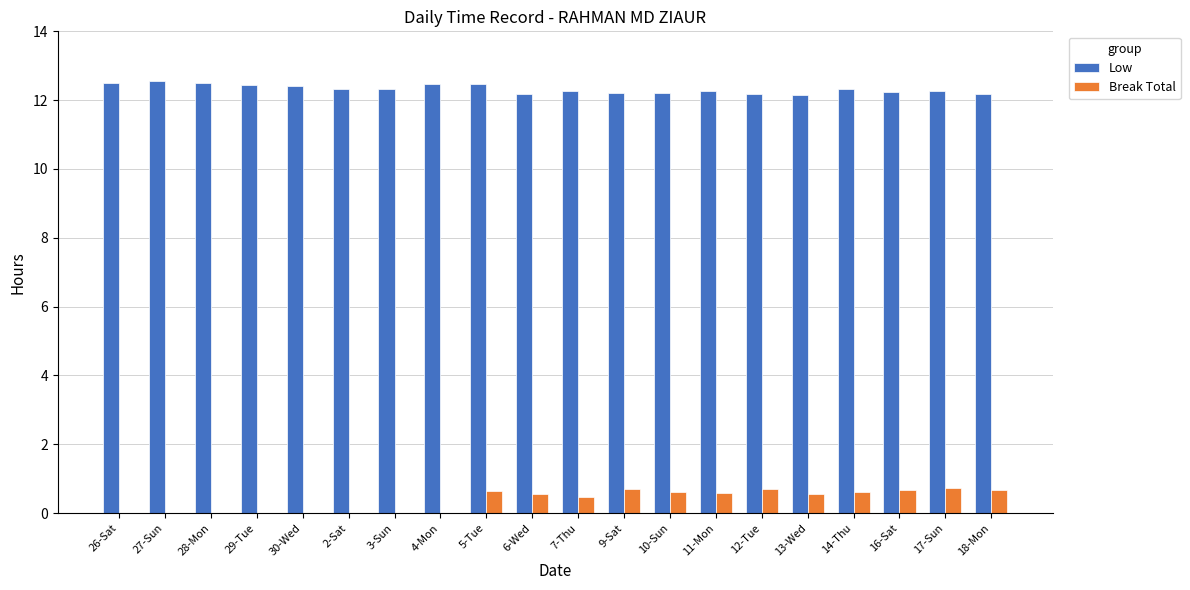

The value of Low at 16-Sat is 12.2. True or false?

True